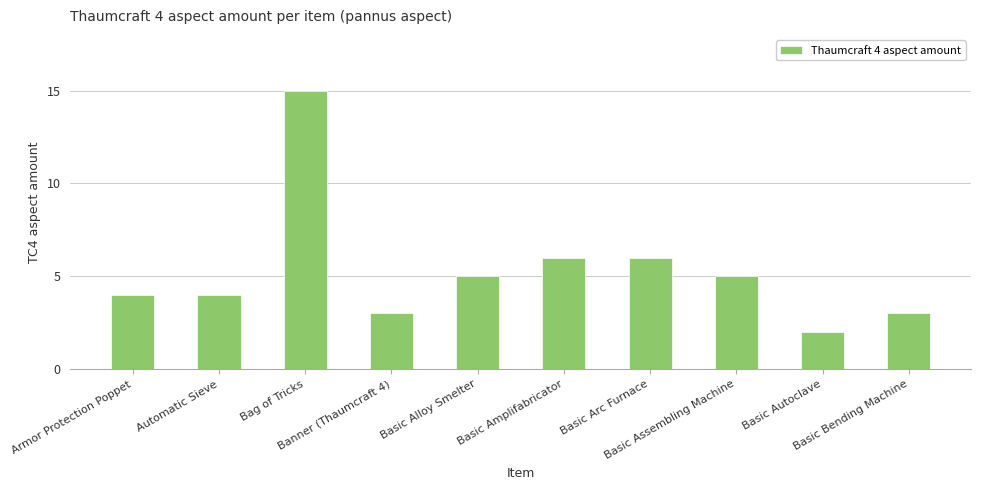

What position from the right is Basic Autoclave?

2